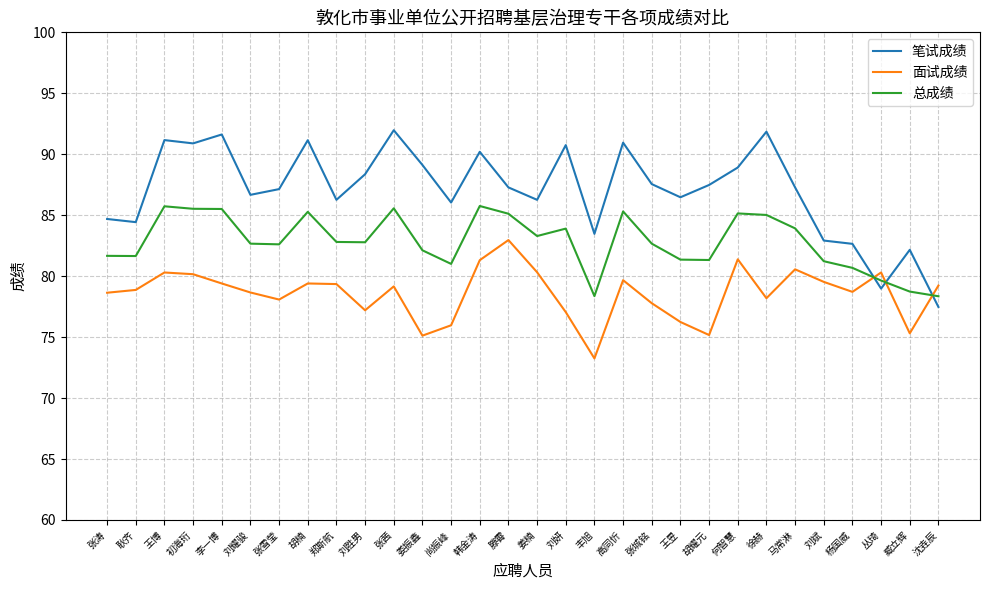

Rank the series by their average value, from highest to lowest.

笔试成绩, 总成绩, 面试成绩